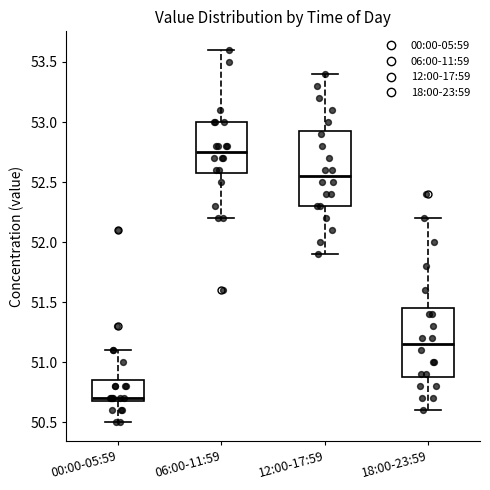

Where is the upper edge of the box for 12:00-17:59 on the y-axis? The values are not printed on the chart, so give them approximately, as read against the axis.

52.95